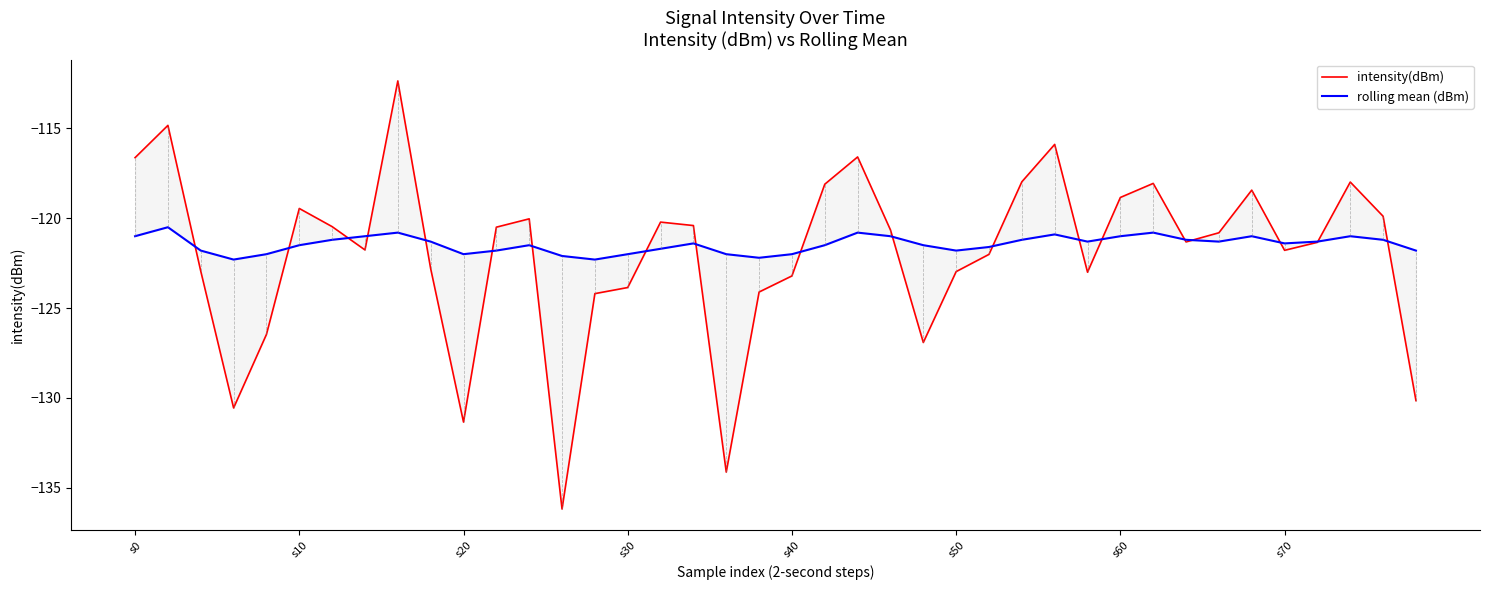

What position from the left is s70?

36